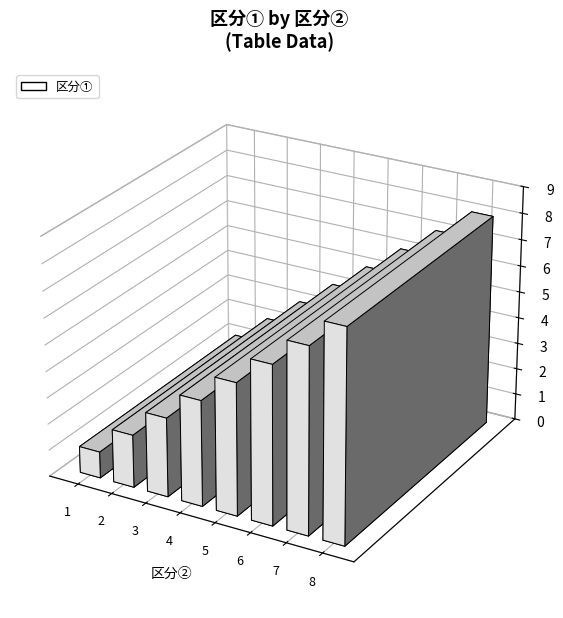

The value at 6 is 3. True or false?

False